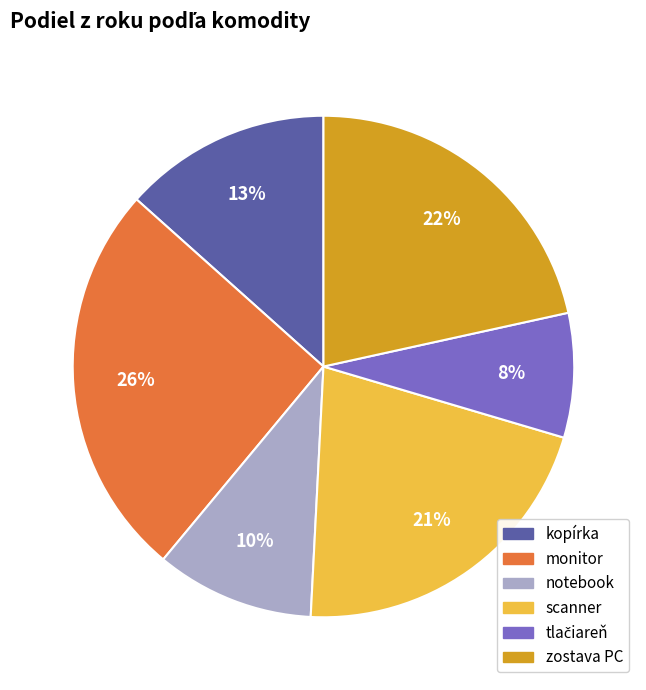

Does any single category account for the majority?

No